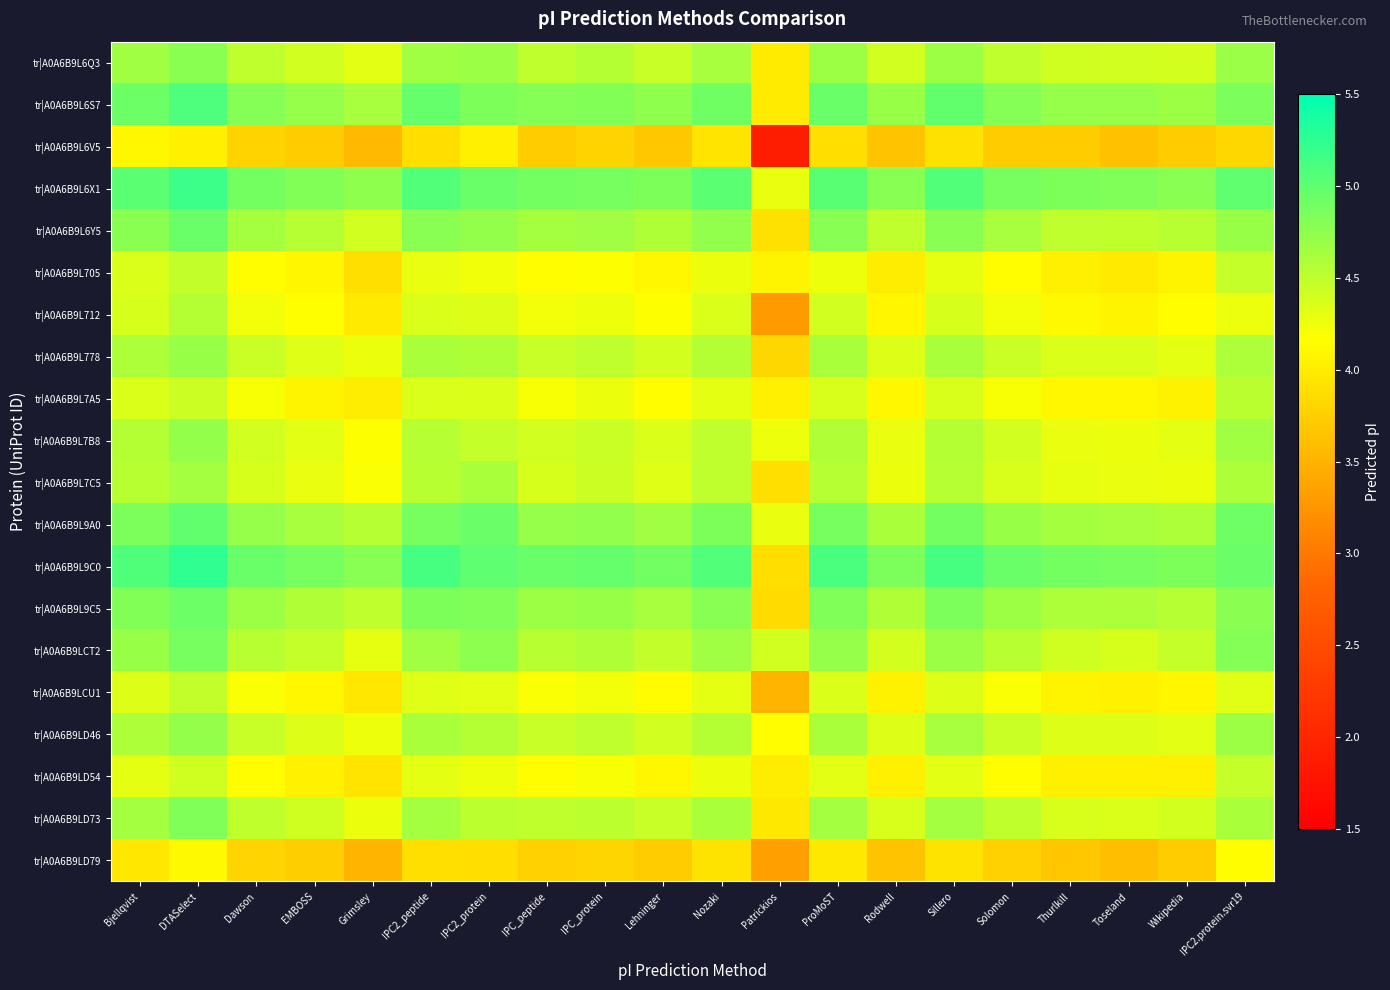

At which category does the chart reach its peak across all series?

DTASelect